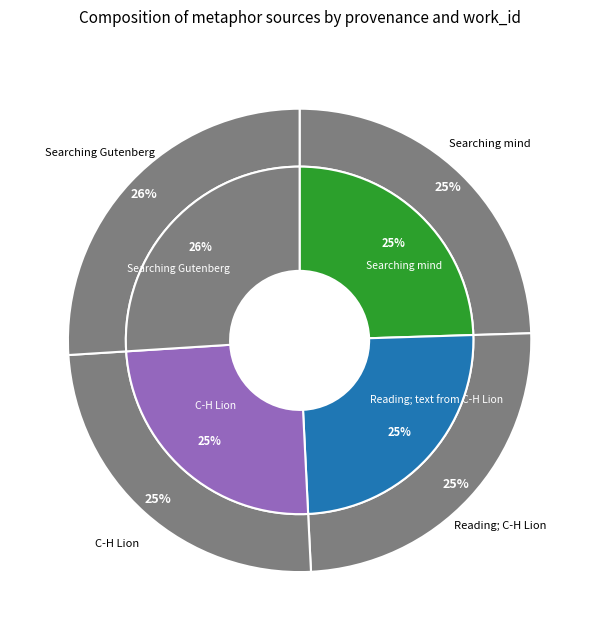

What is the largest slice in the pie chart?

Searching Gutenberg